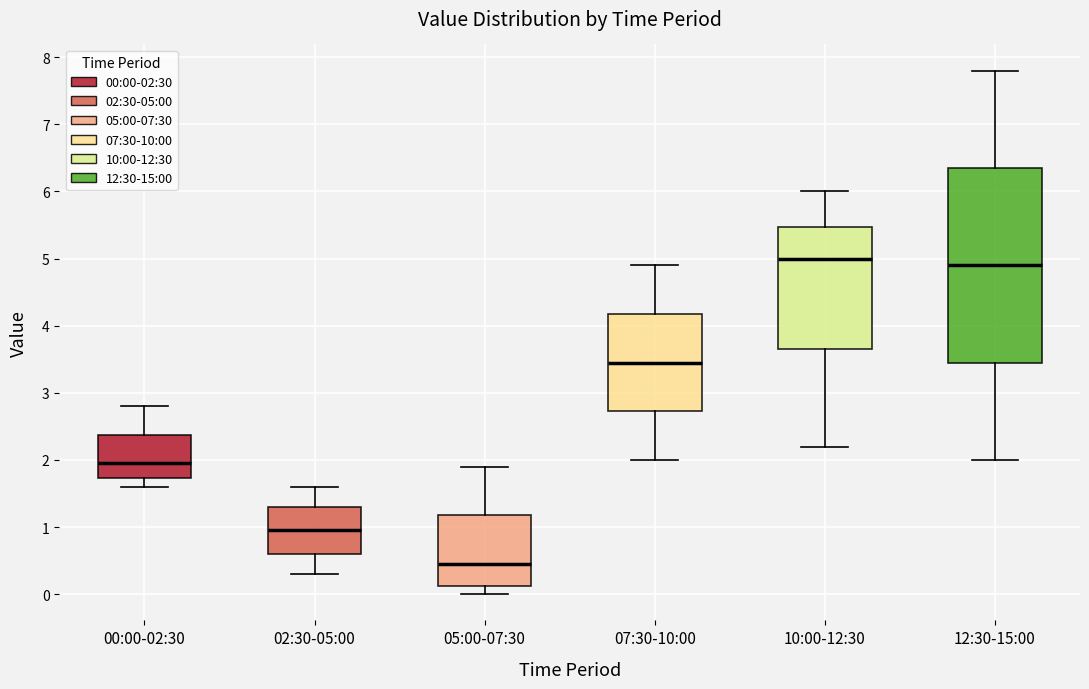

Where does the median line of the box for 10:00-12:30 sit on the y-axis? The values are not printed on the chart, so give them approximately, as read against the axis.

5.0